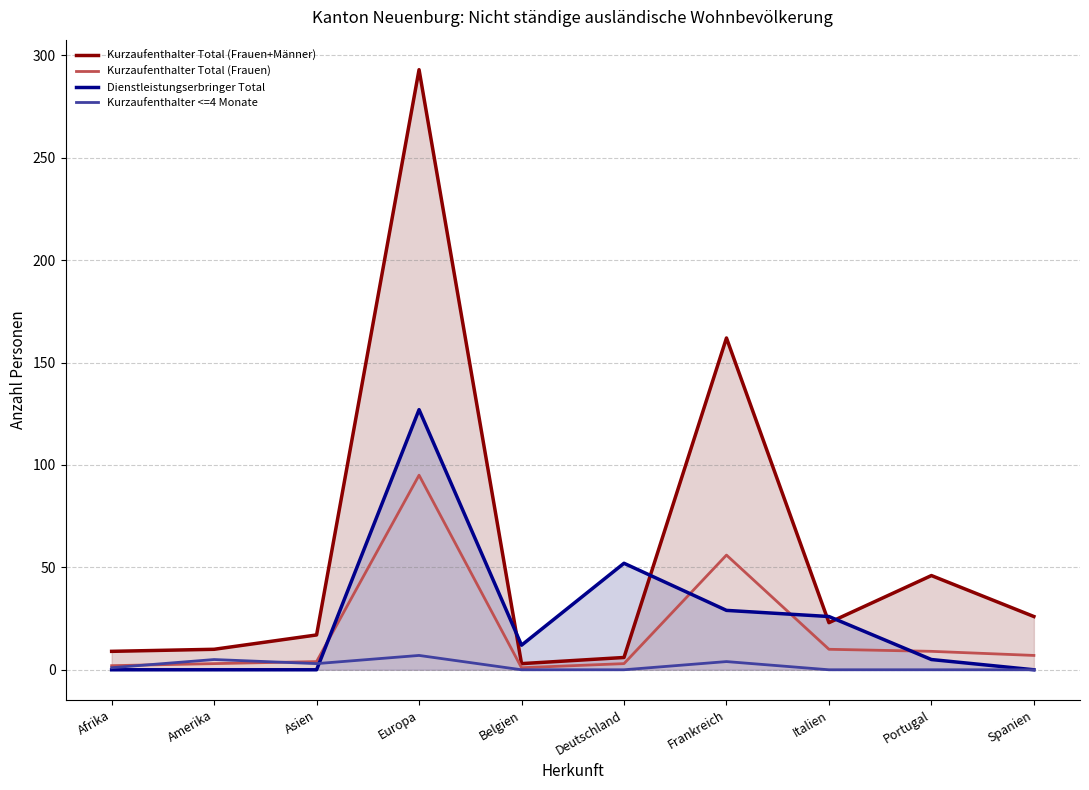

Where is the first local maximum for Kurzaufenthalter Total (Frauen+Männer)?

Europa